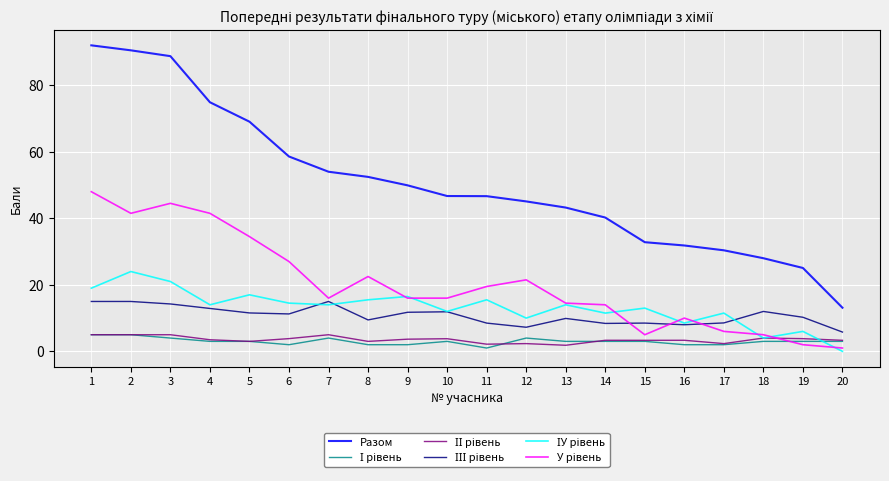

The Разом series shows 9.3 at 19. True or false?

False